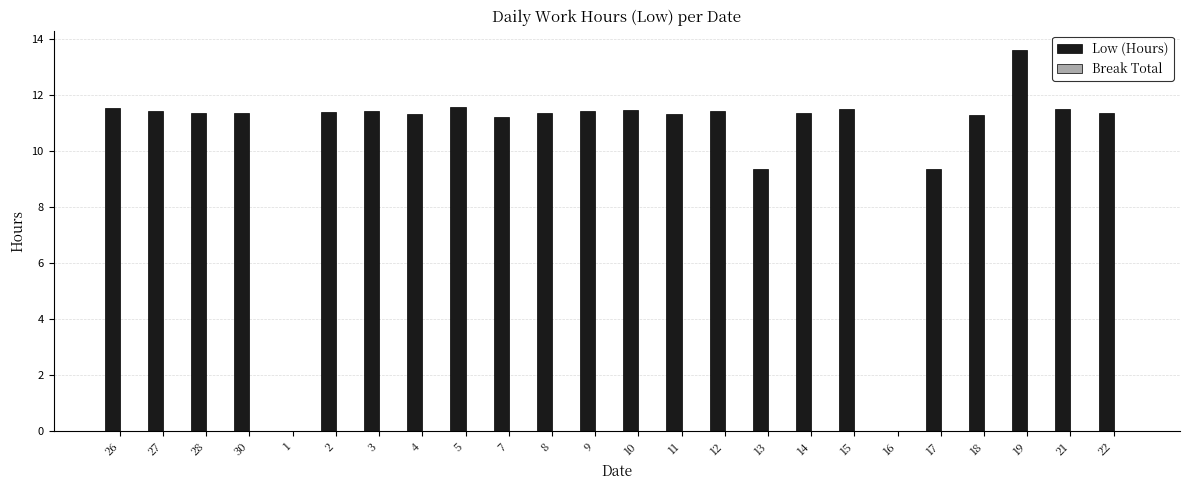

The chart shows a value of 3.0 at 19. True or false?

False